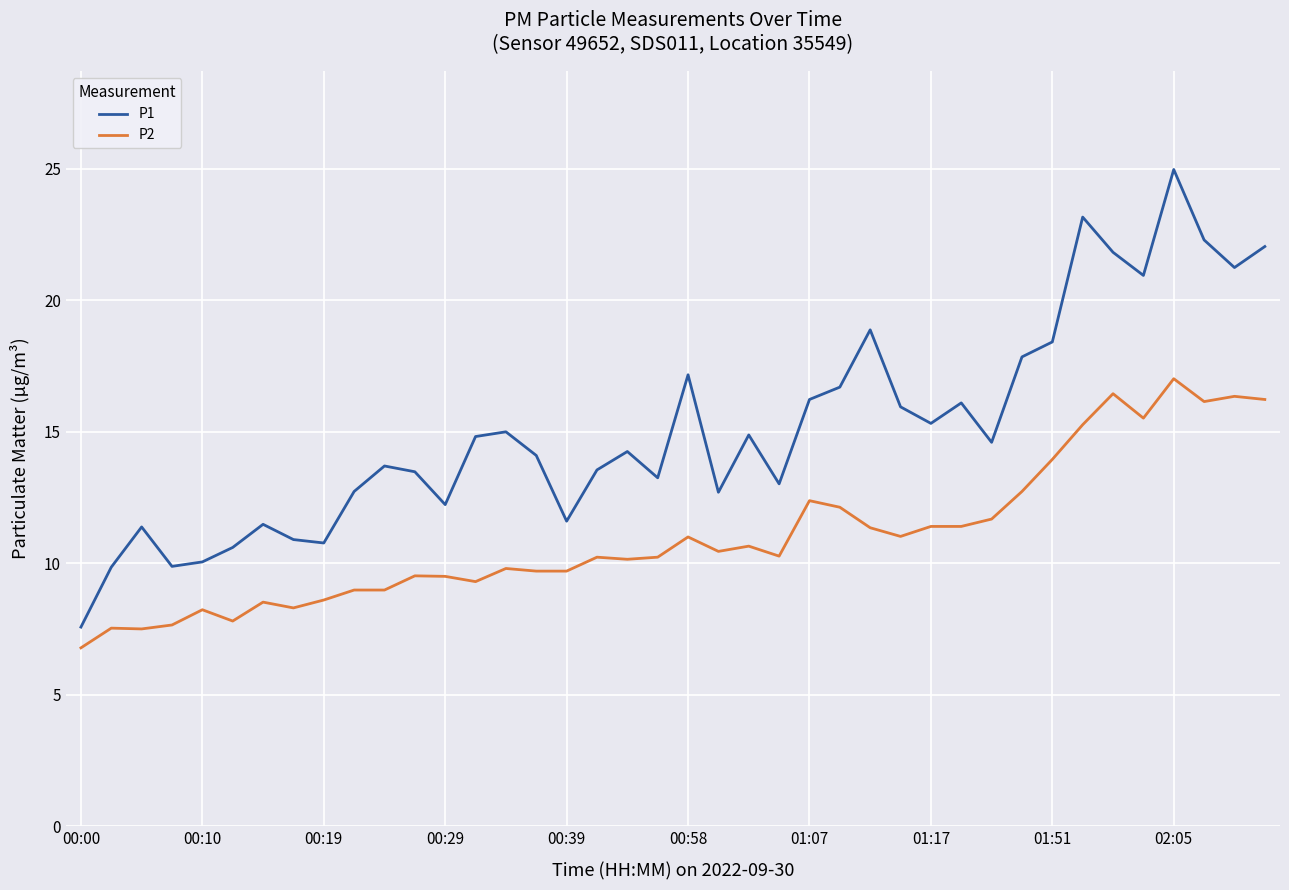

What is the smallest value displayed?

6.8